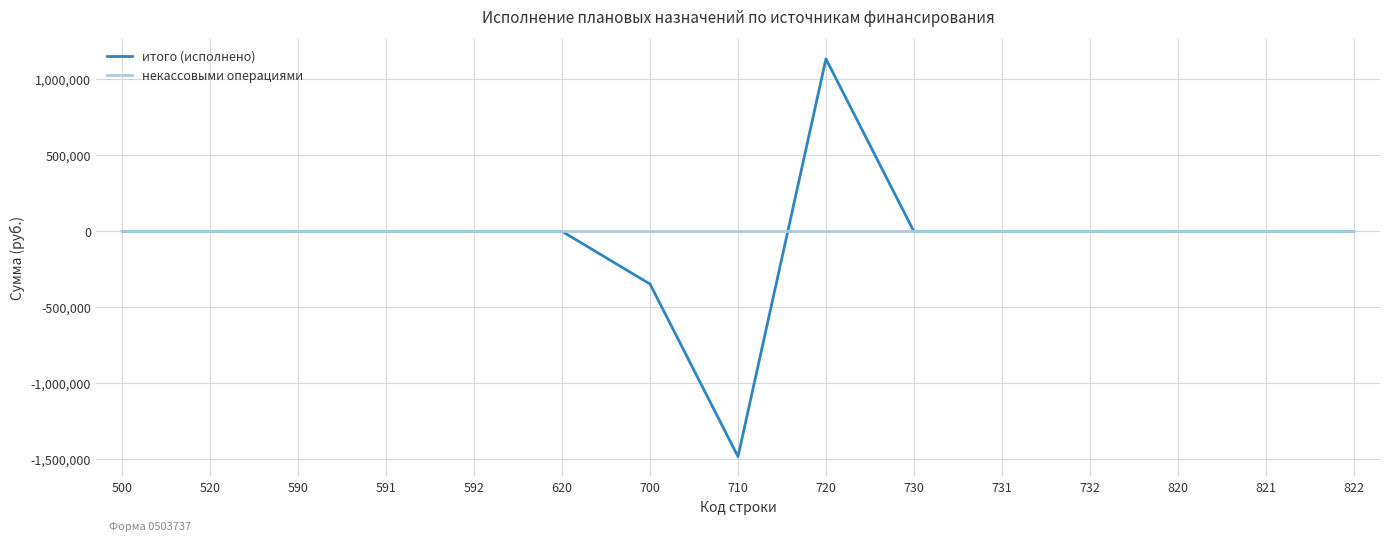

List the series in order of their peak value, lowest first.

некассовыми операциями, итого (исполнено)